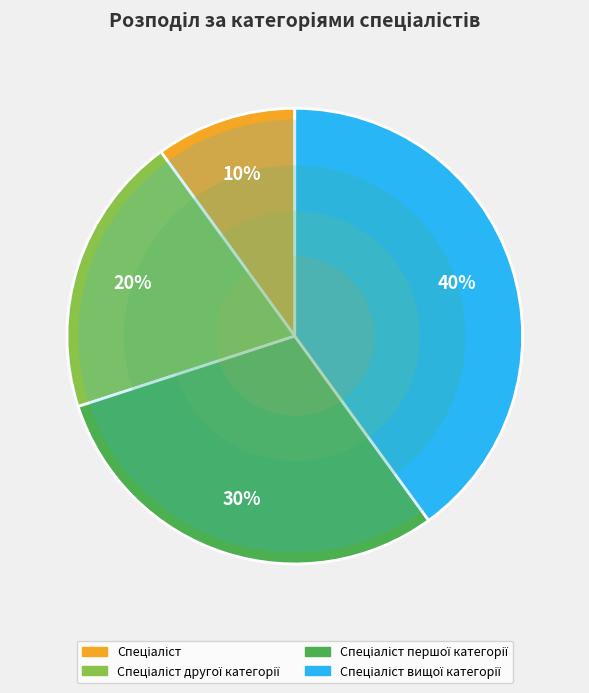

Does any single category account for the majority?

No